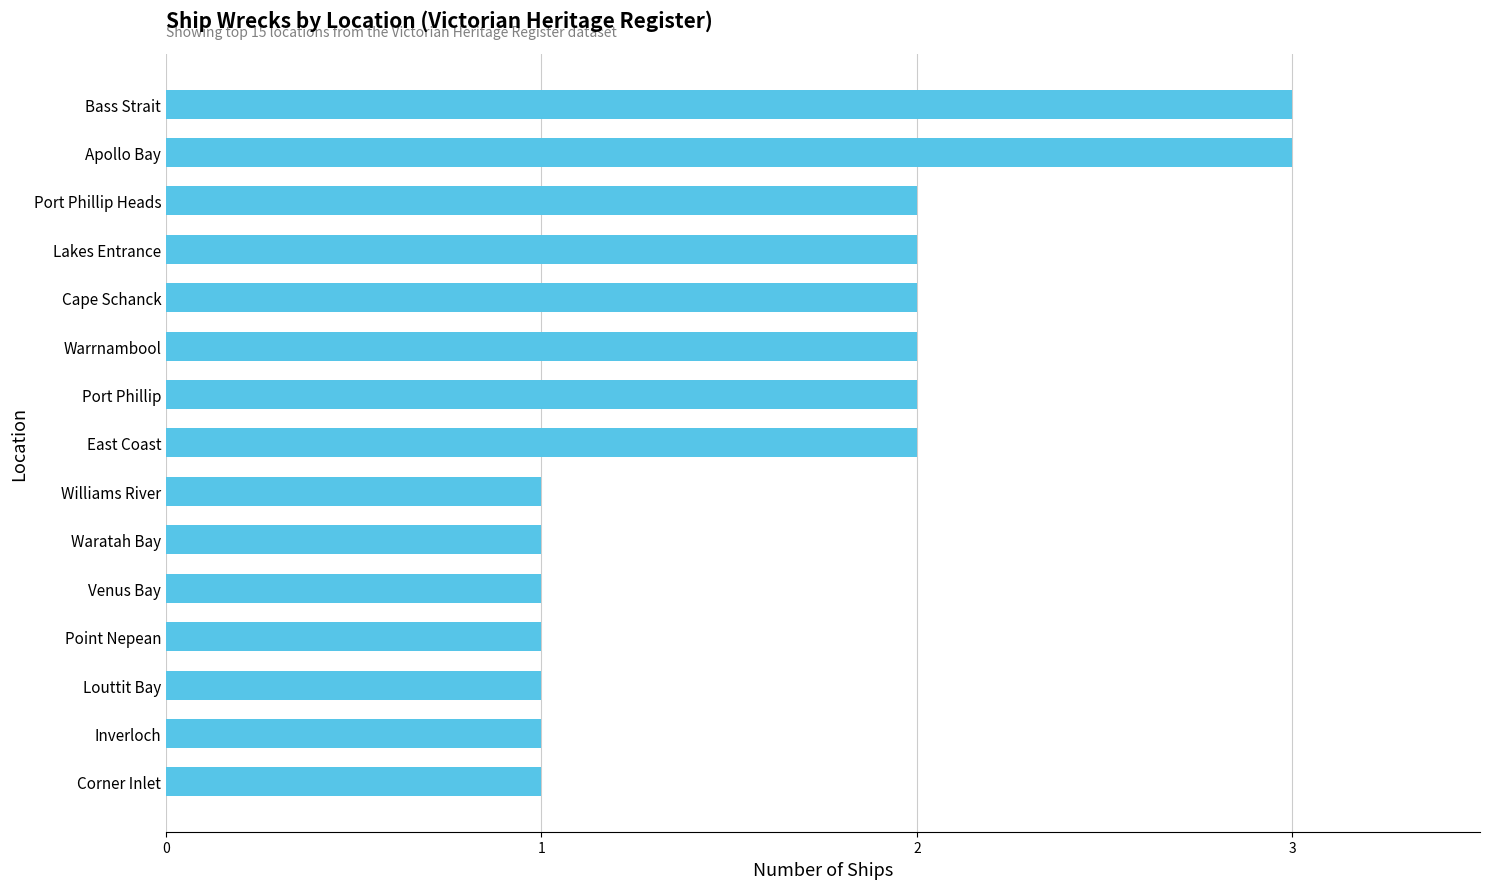

Which has a higher value, Williams River or East Coast?

East Coast